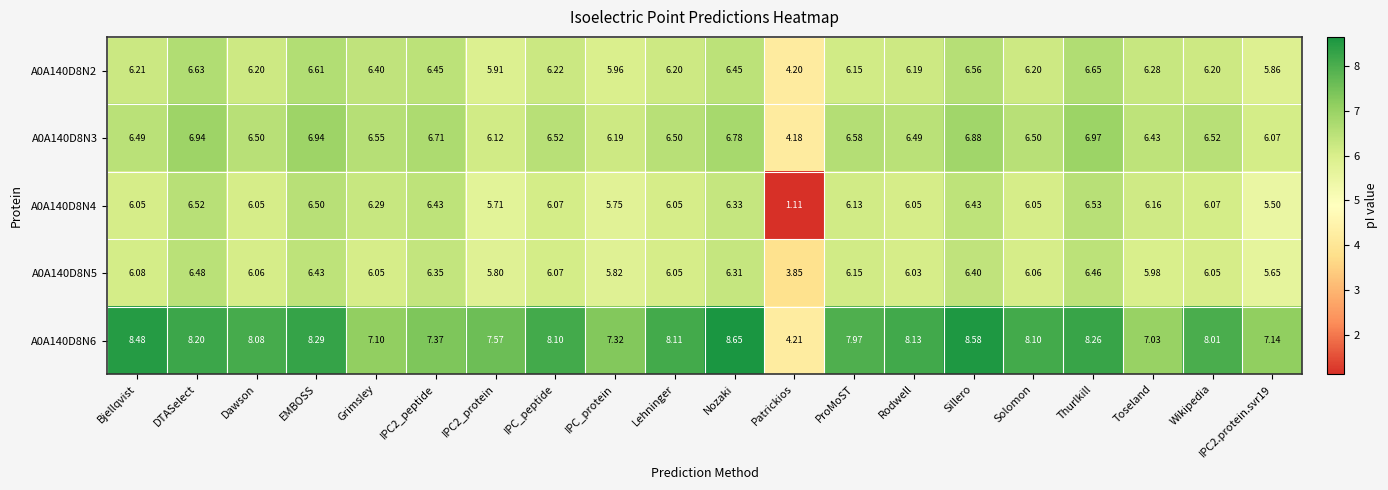

Which series has the largest range (max minus min)?

A0A140D8N4